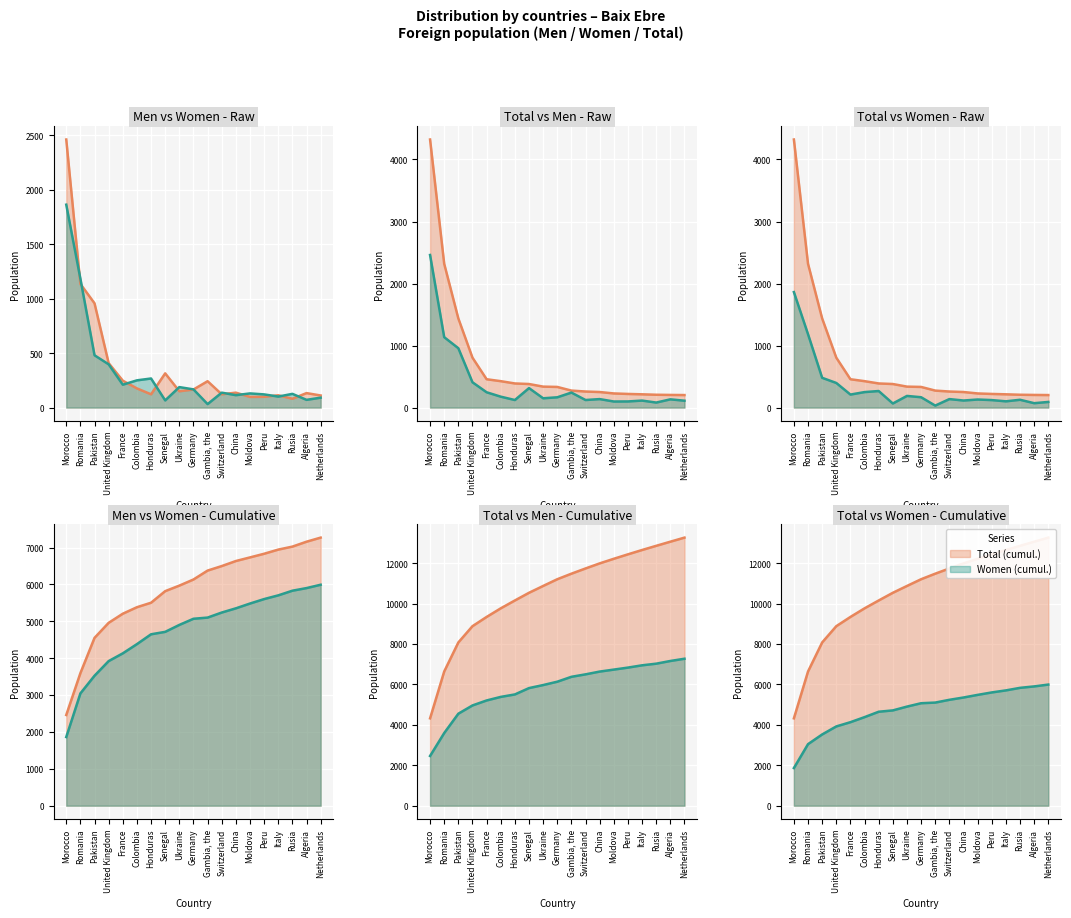

Which has a higher value, Rusia or Italy?

Italy